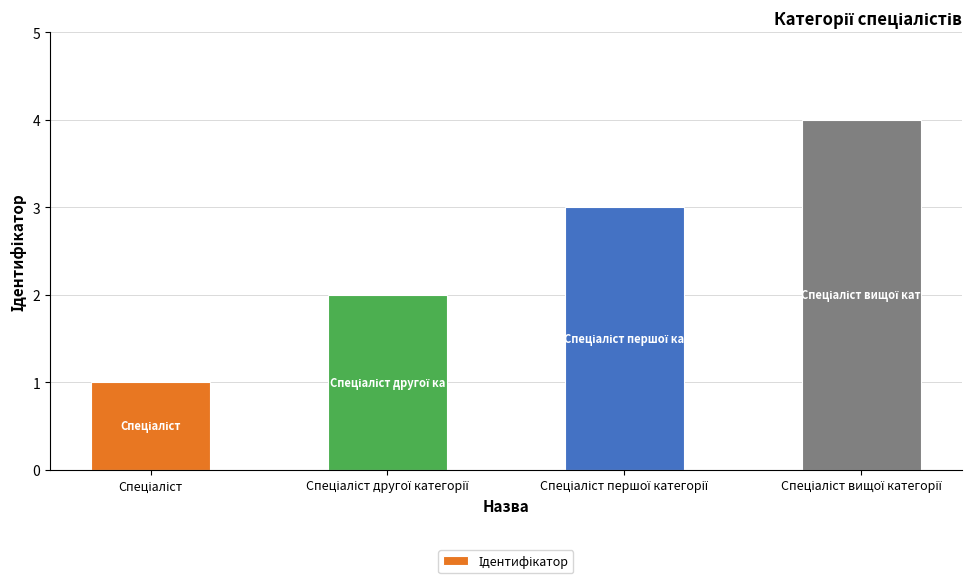

What is the maximum value shown in the chart?

4